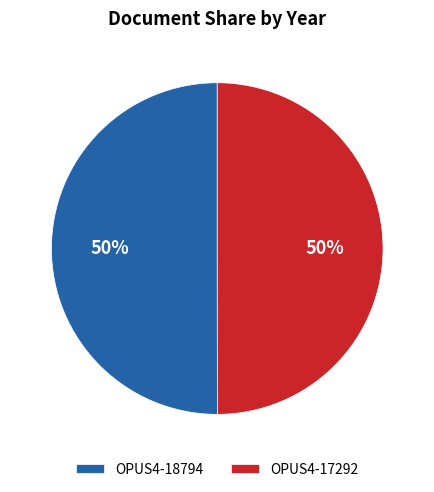

Do OPUS4-18794 and OPUS4-17292 together represent more than half of the pie?

Yes